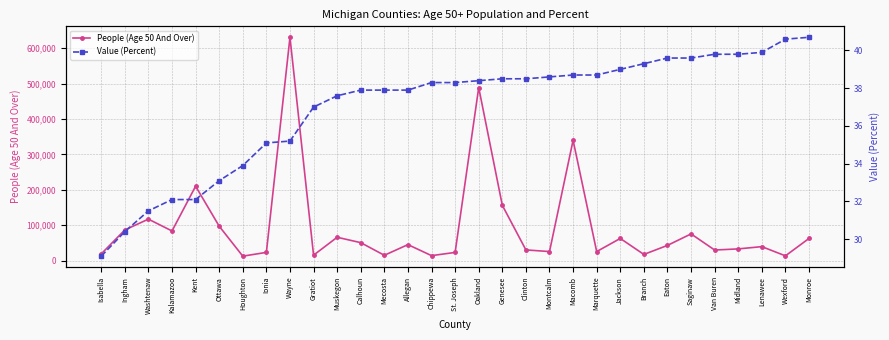

At how many categories does at least one series exceed 161916?

4